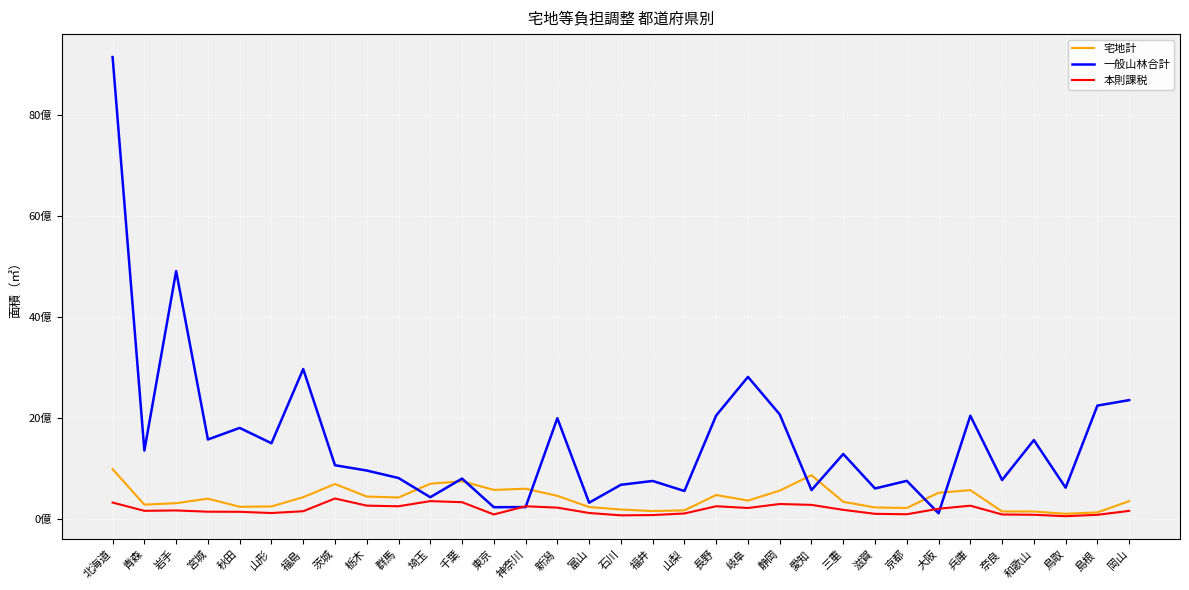

At how many categories does at least one series exceed 6086400434?

1